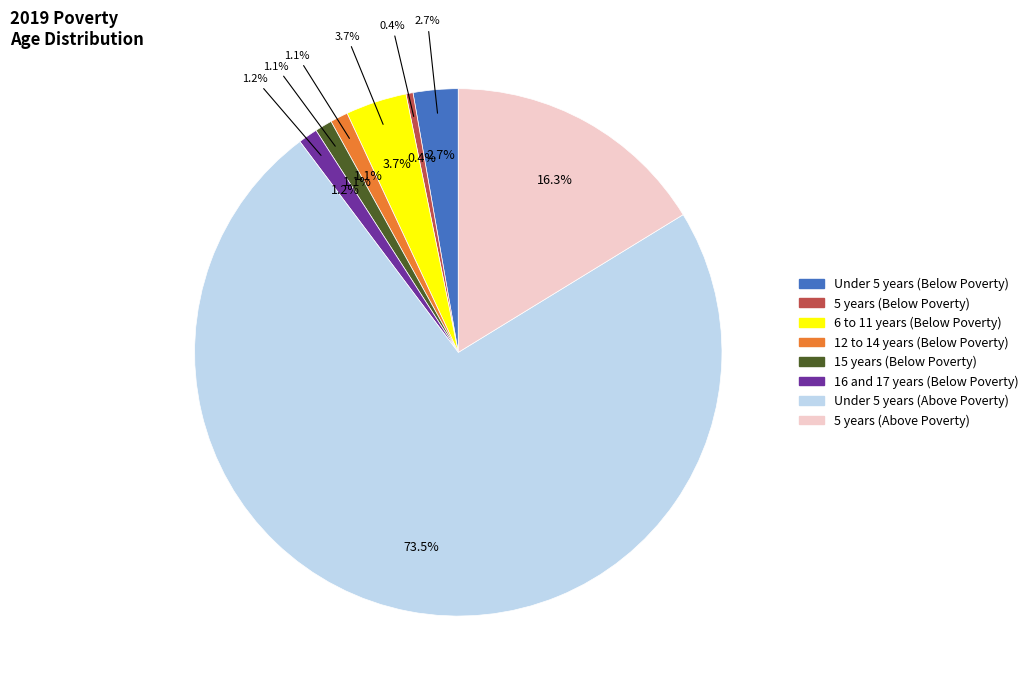

Count the number of slices in the pie.

8